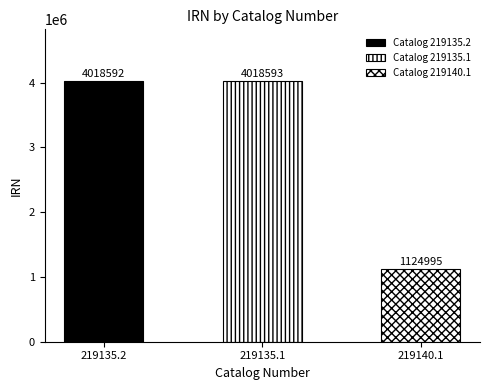

Between 219140.1 and 219135.2, which is larger?

219135.2